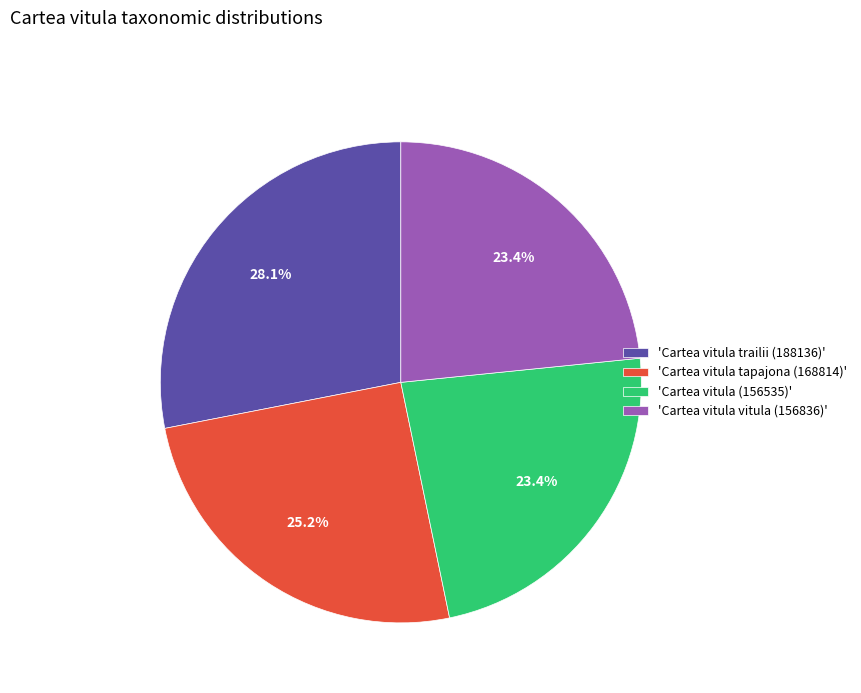

Which slice is the largest?

'Cartea vitula trailii (188136)'